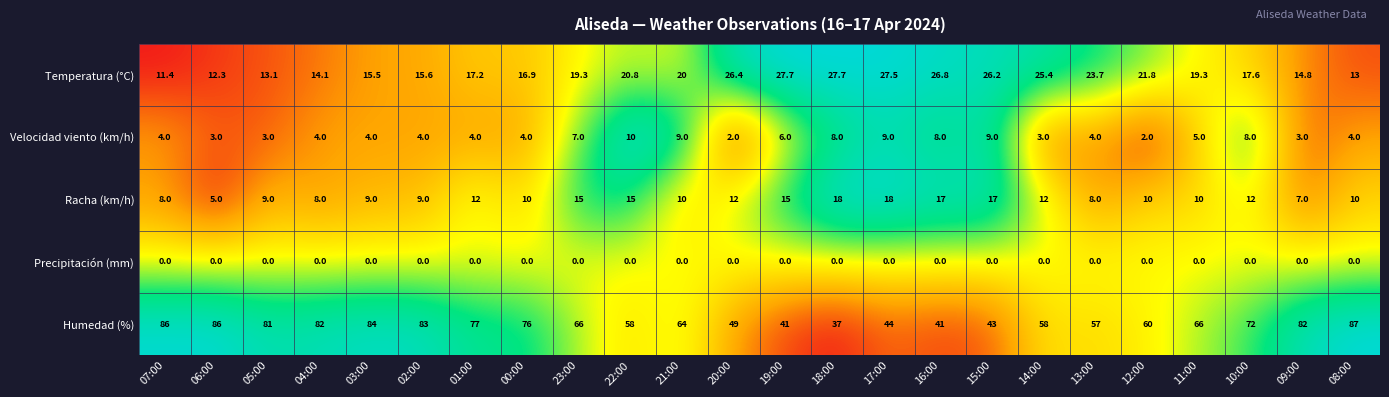

Is the value of Temperatura (°C) at 14:00 greater than the value of Velocidad viento (km/h) at 11:00?

Yes